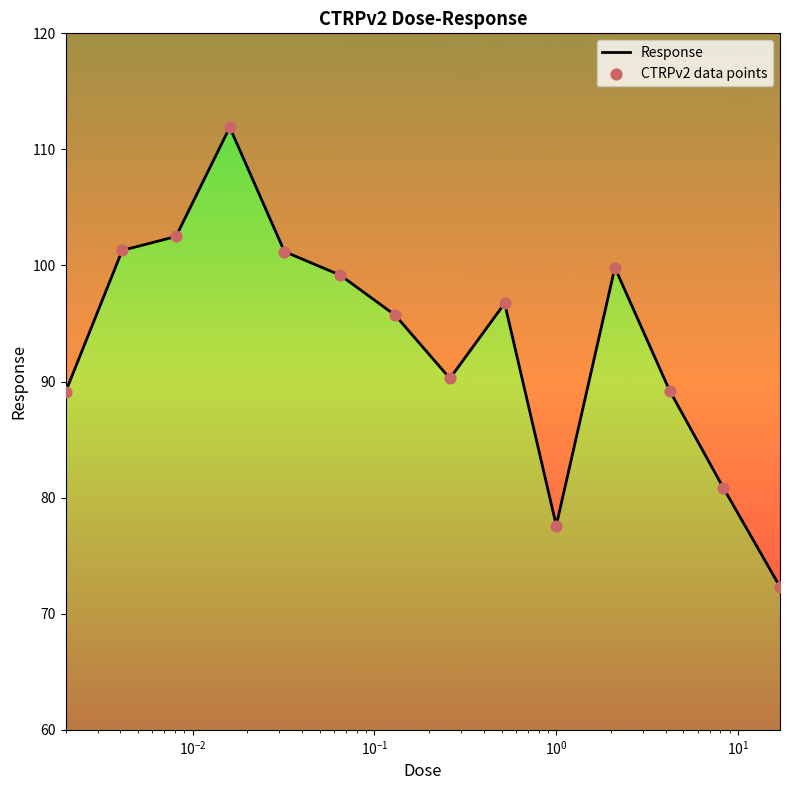

Which series contains the highest Y value?

Response